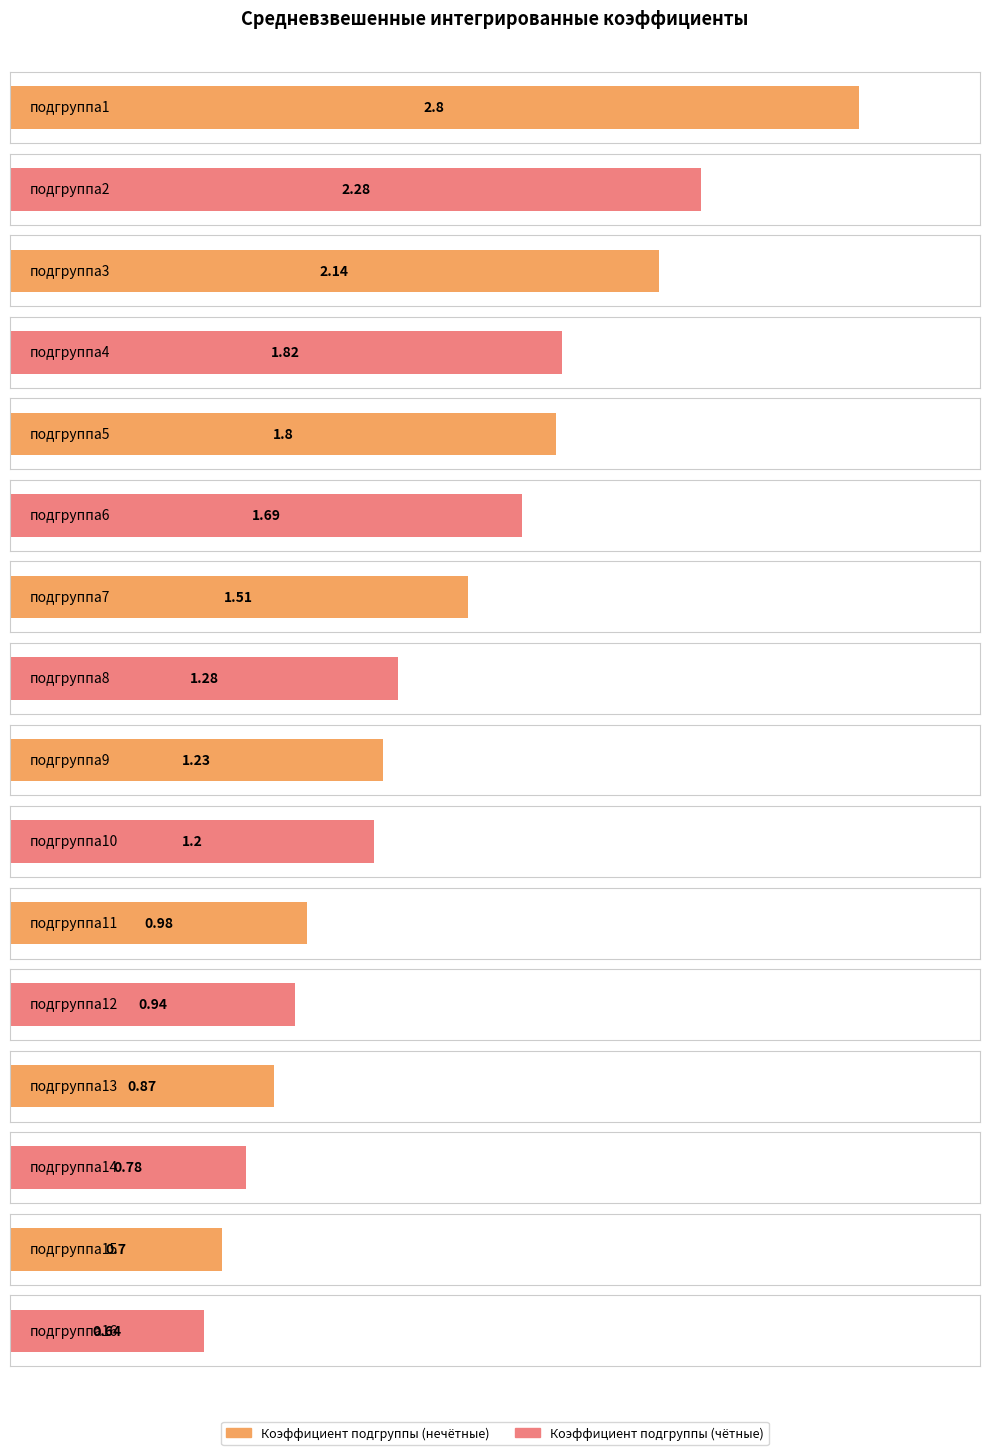

Does the chart contain any negative values?

No